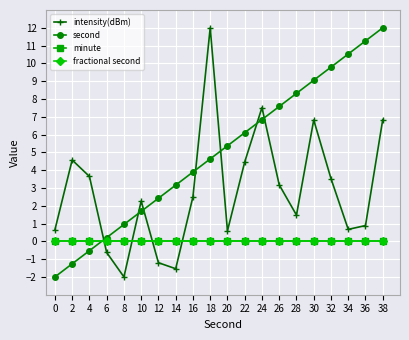

Does the chart have visible grid lines?

Yes